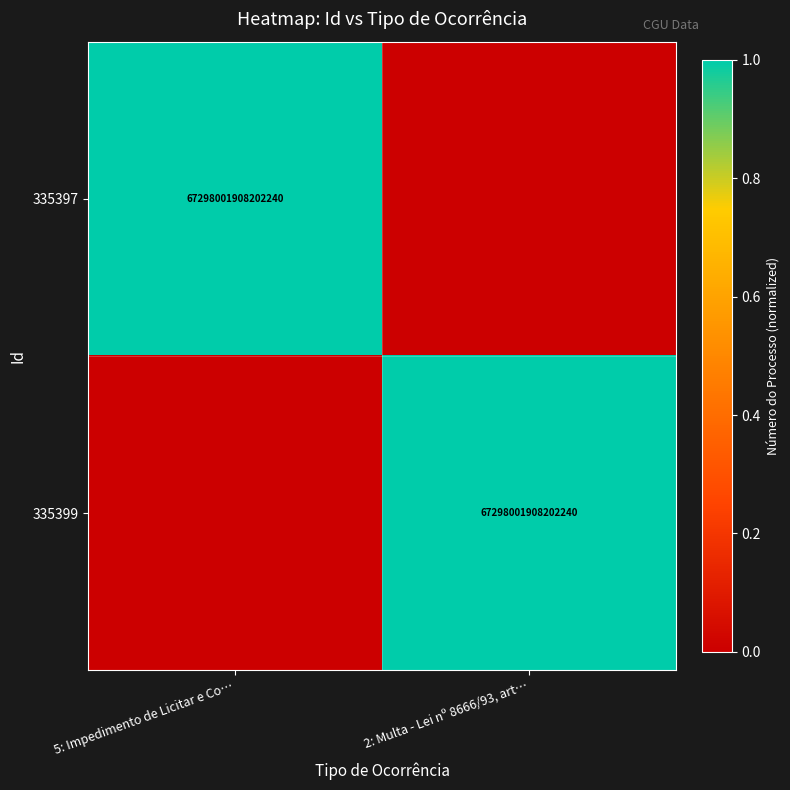

True or false: 335399 has a value of 67298001908202240 at 2: Multa - Lei nº 8666/93, art….

True